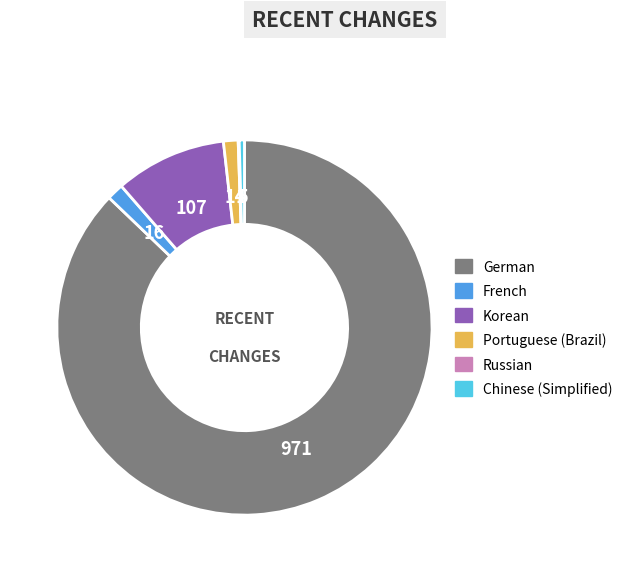

Combined, do French and Korean account for over 50%?

No